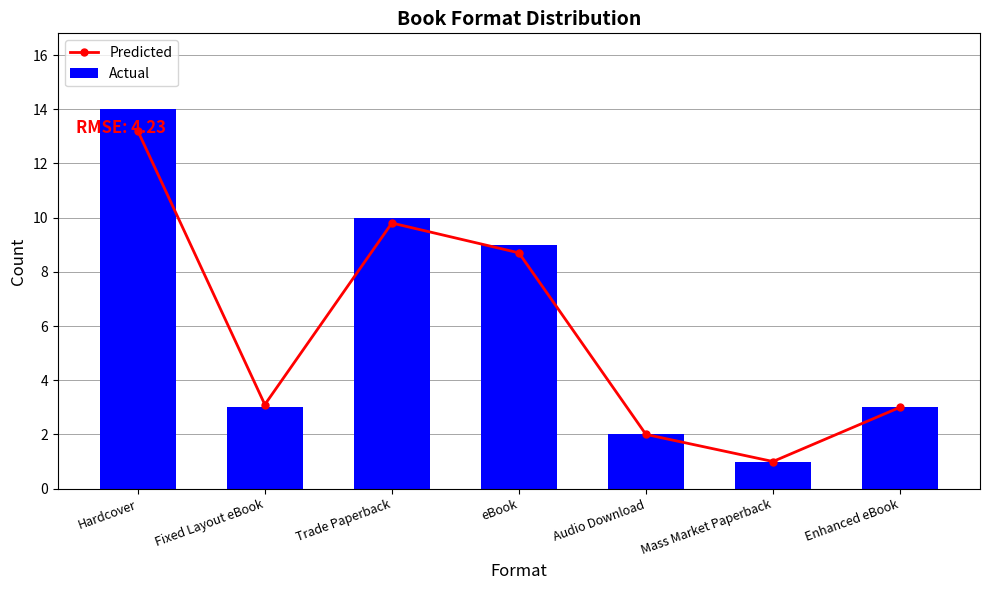

List the labels in order of Predicted value, largest first.

Hardcover, Trade Paperback, eBook, Fixed Layout eBook, Enhanced eBook, Audio Download, Mass Market Paperback